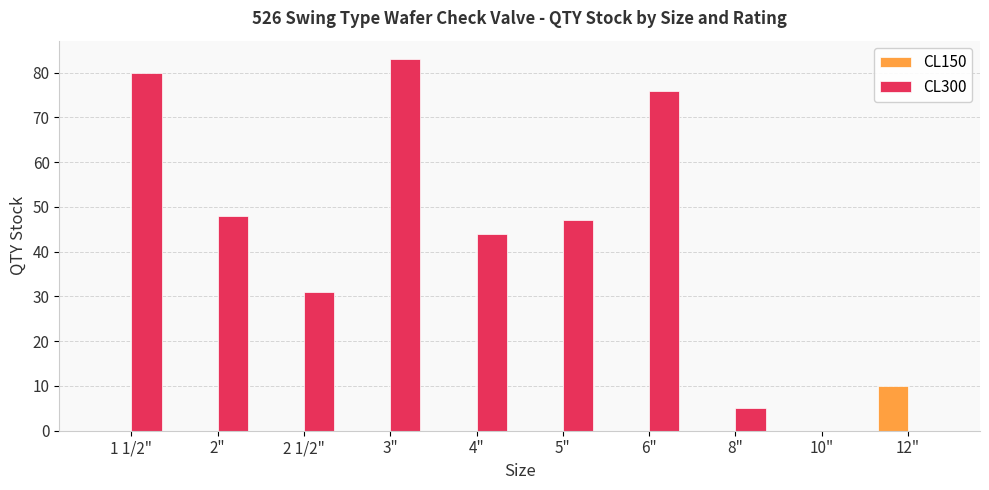

What is the maximum value for CL300?

83